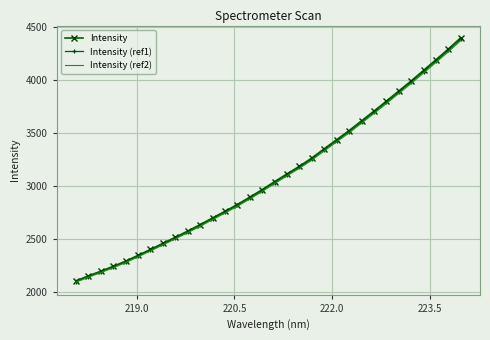

What is the lowest value of the Intensity (ref1) series?

2098.3